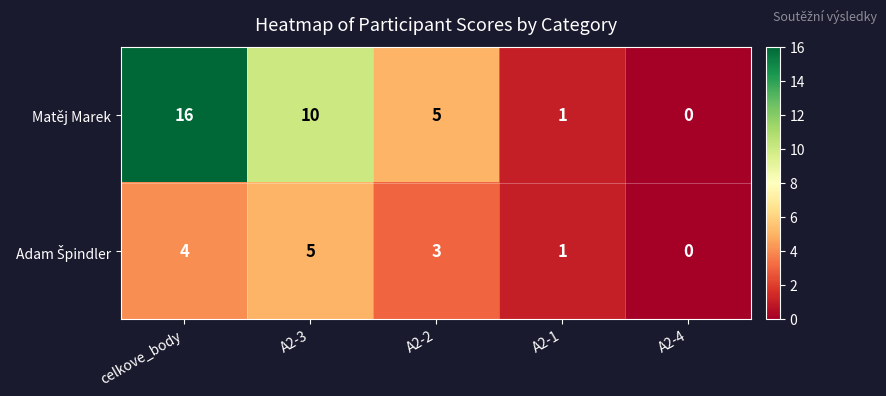

Which category has the highest value across all series?

celkove_body